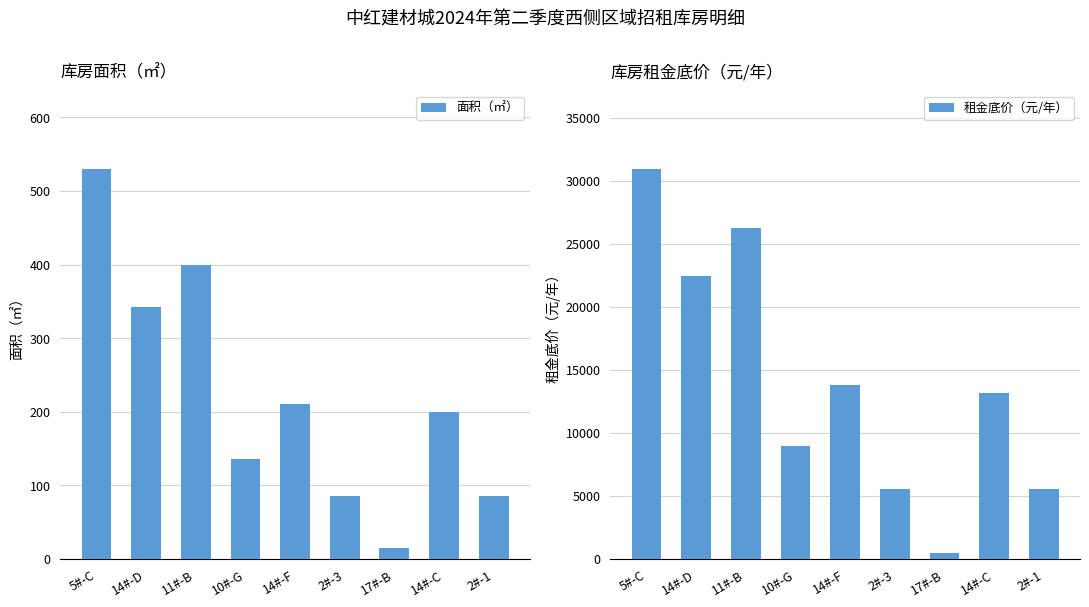

What are all the series names shown in the legend?

面积（㎡）, 租金底价（元/年）